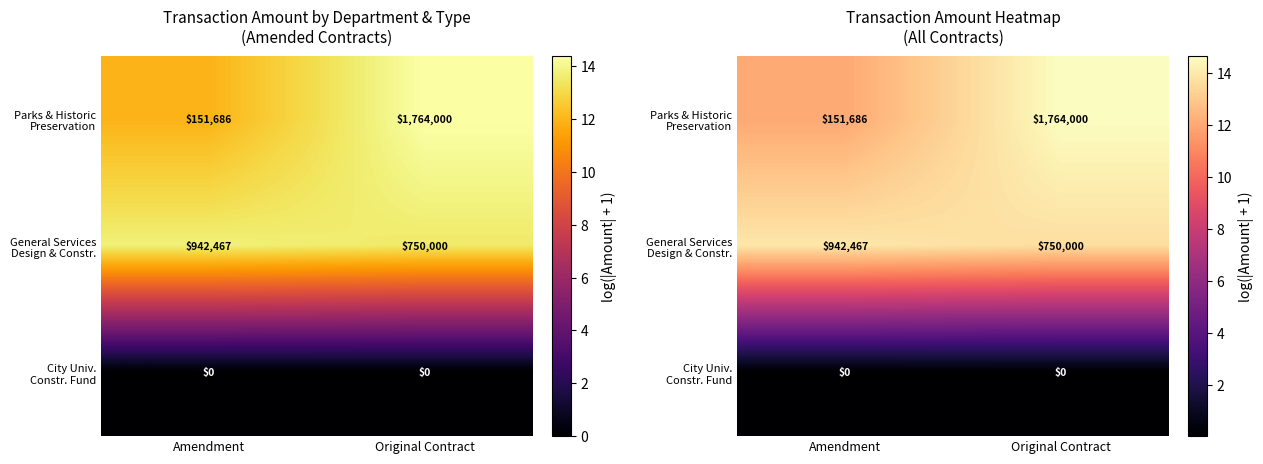

The value of Parks & Historic Preservation at Original Contract is 5.5. True or false?

False